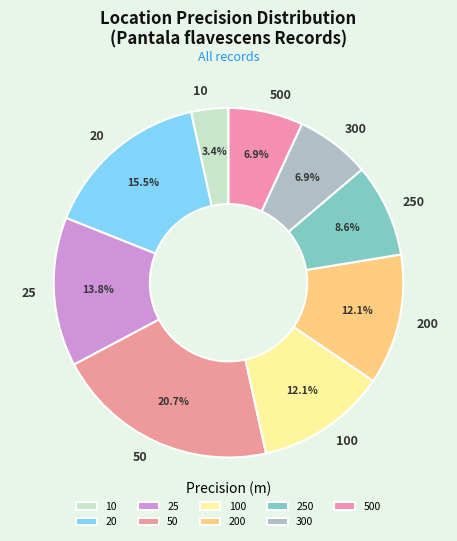

Approximately how many times larger is the value at 10 compared to 200?

0.3